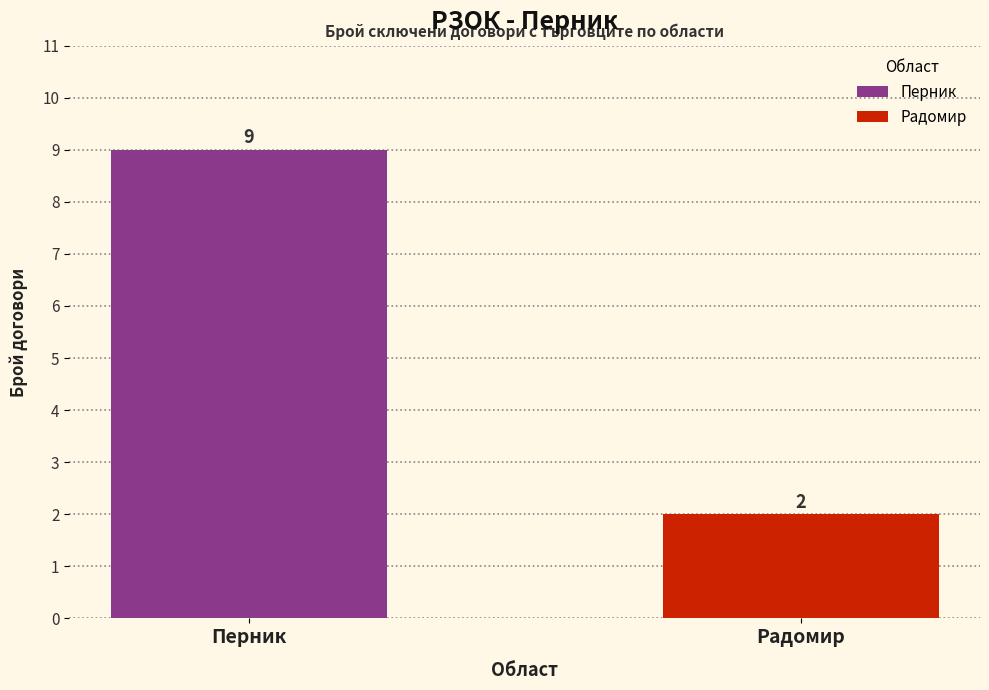

List the labels in order of value, largest first.

Перник, Радомир